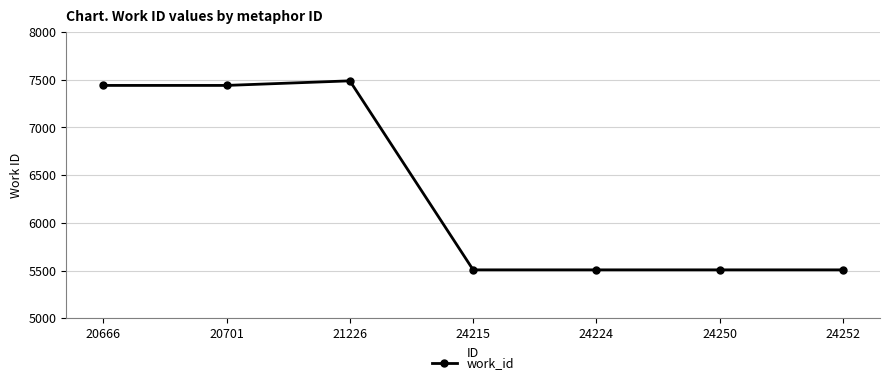

What is the difference between the values at 24215 and 20666?

1932